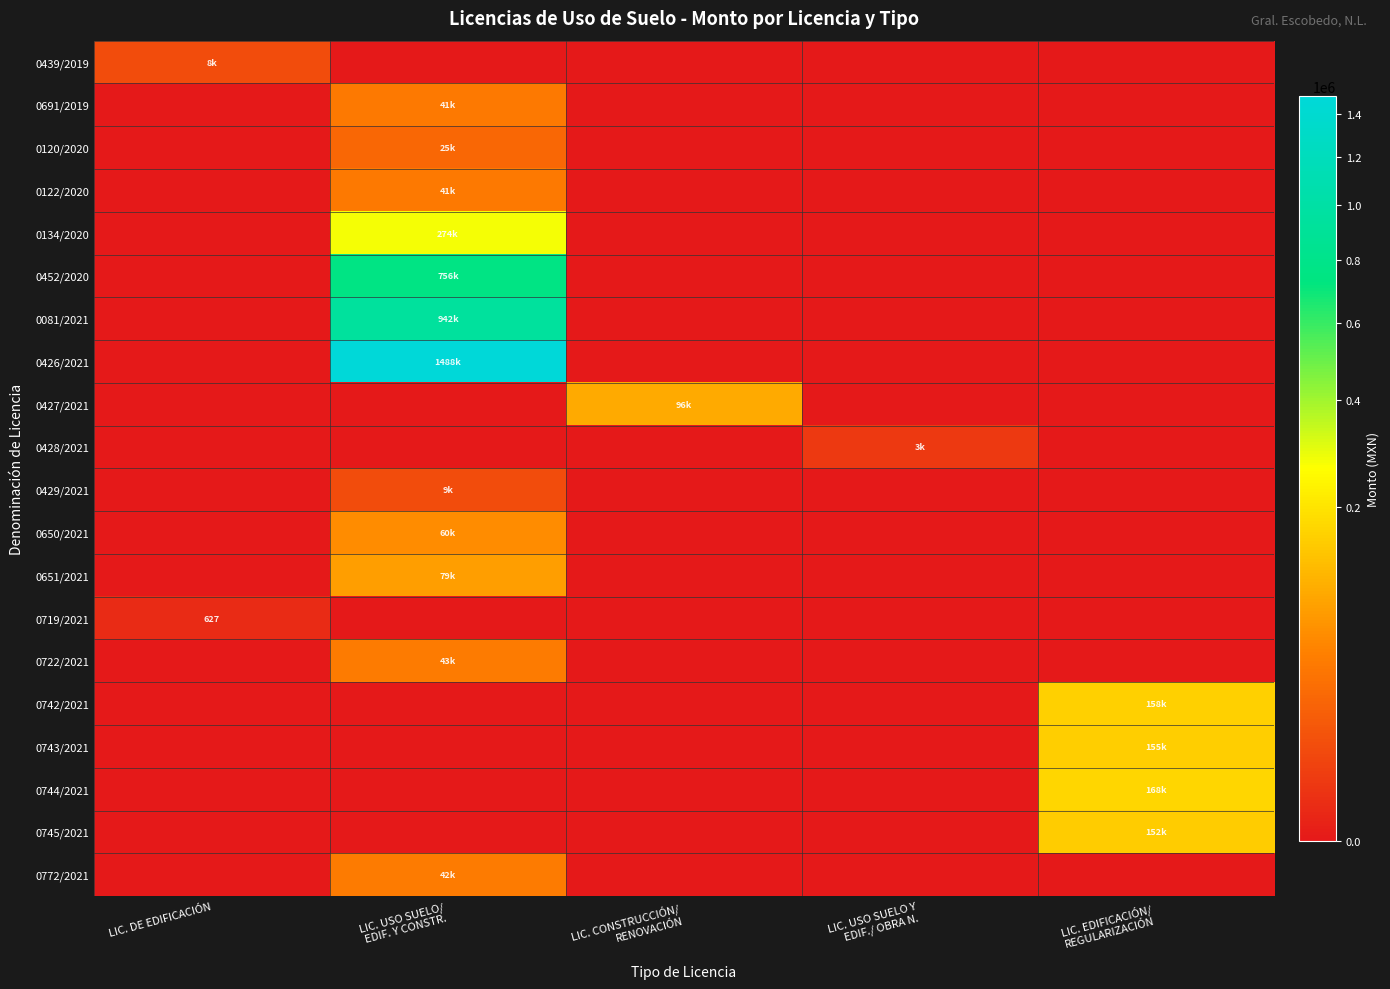

Is it true that 0429/2021 equals 8655.3 at LIC. USO SUELO/ EDIF. Y CONSTR.?

True